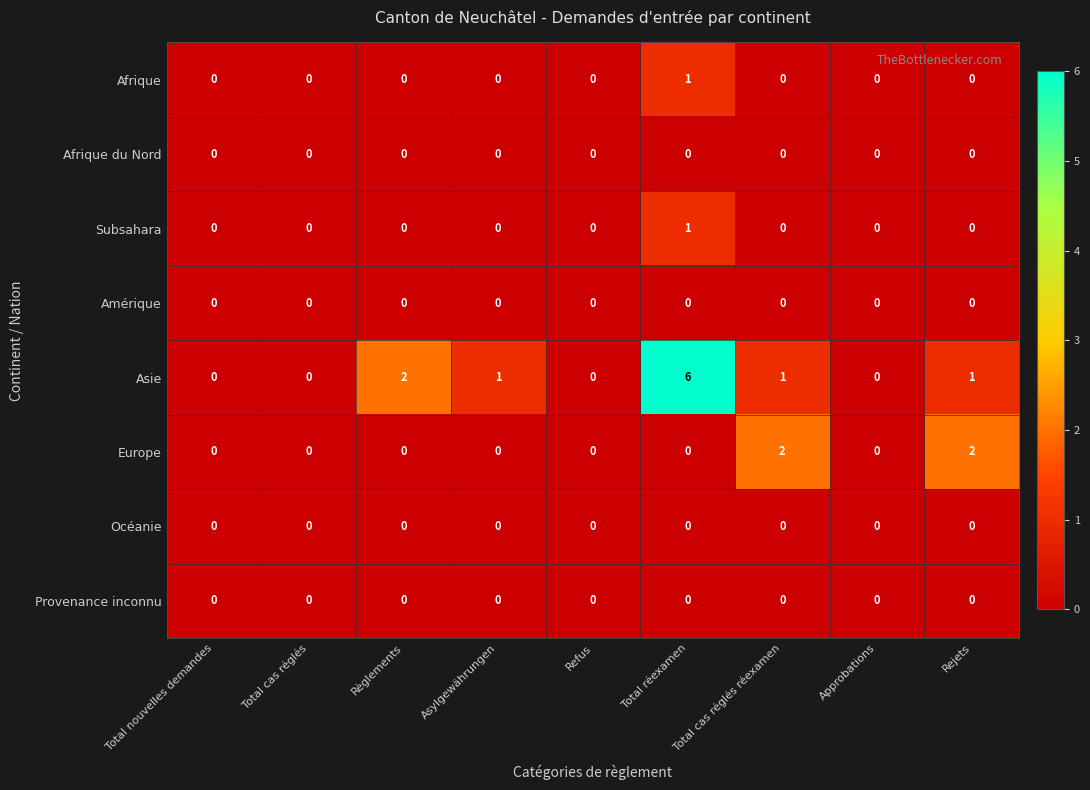

Is it true that Afrique equals 0 at Refus?

True